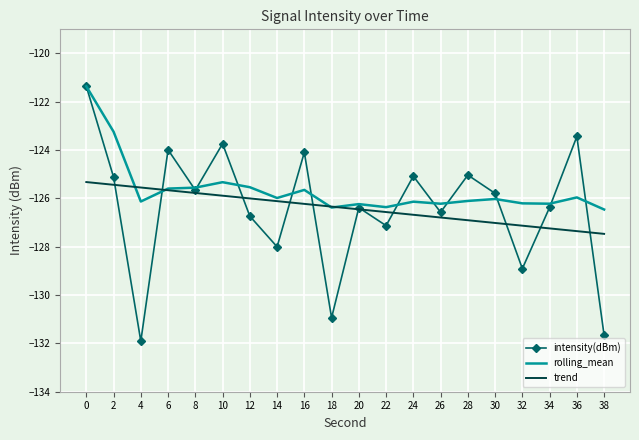

What are all the series names shown in the legend?

intensity(dBm), rolling_mean, trend